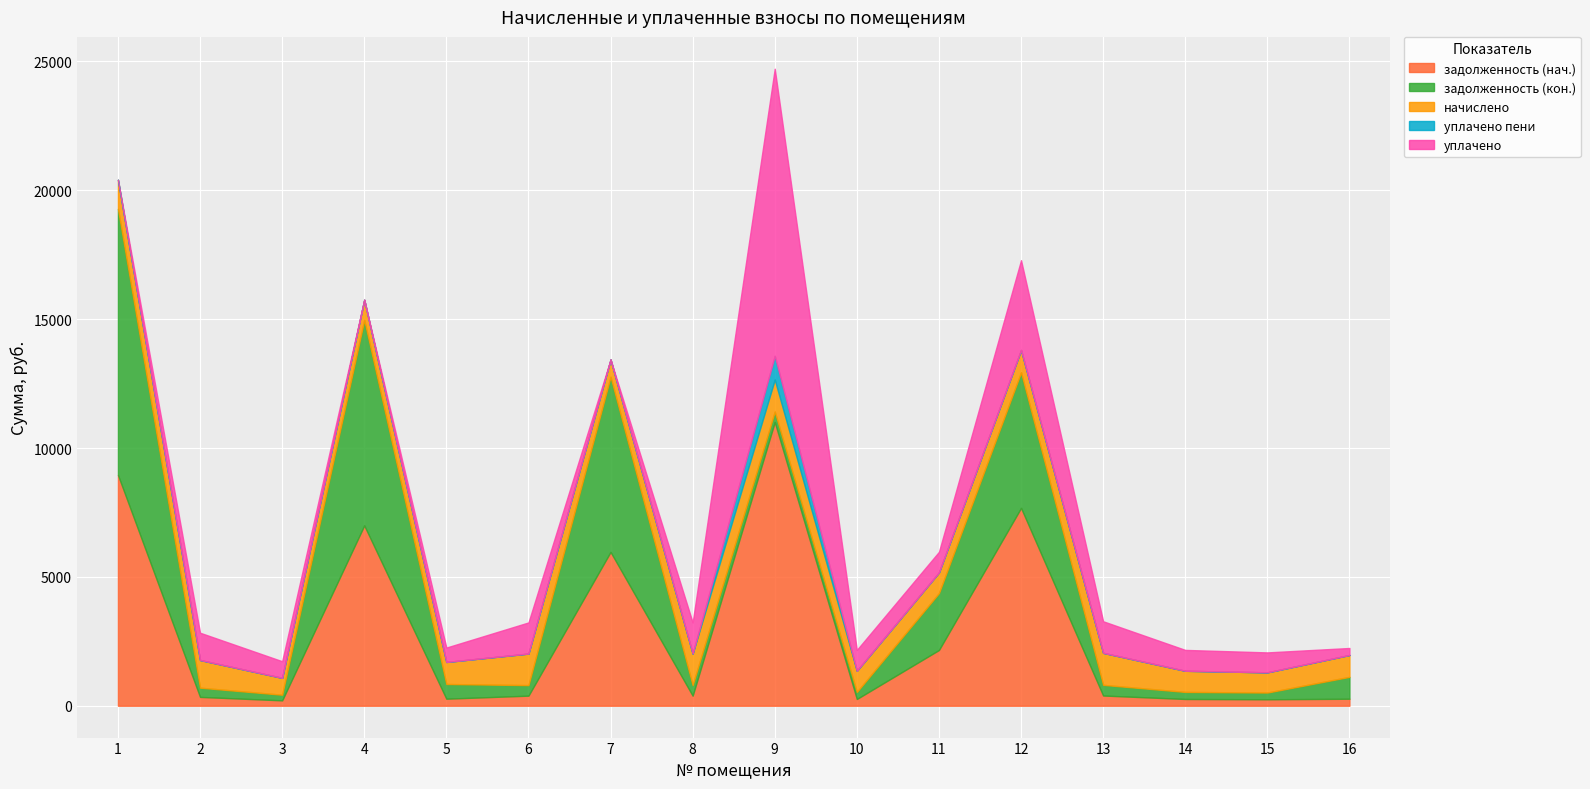

Which series changed the most between 13 and 15?

начислено